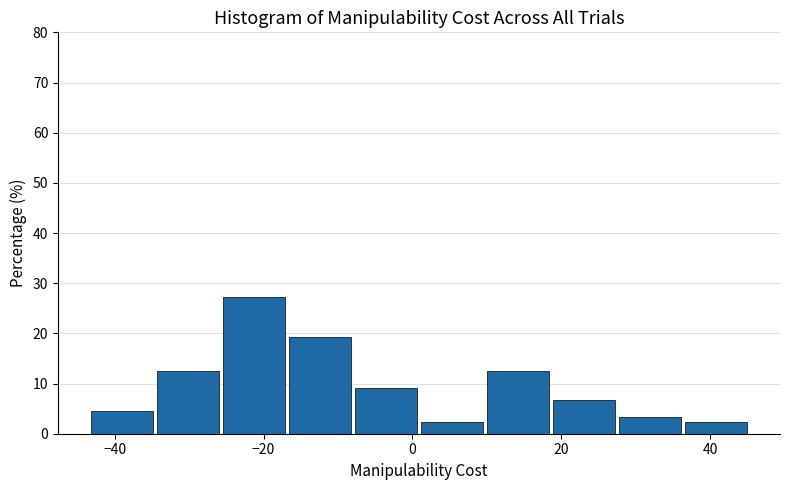

Reading left to right, list every bar in this chart as the range it spans on the x-axis followed by its height. Neither the bar edges nor the heights are printed on the chart, so give them approximately, as read against the axes.

-44 to -34: 5
-34 to -26: 13
-26 to -16: 27
-16 to -8: 19
-8 to 2: 9
2 to 10: 2
10 to 18: 13
18 to 28: 7
28 to 36: 3
36 to 46: 2